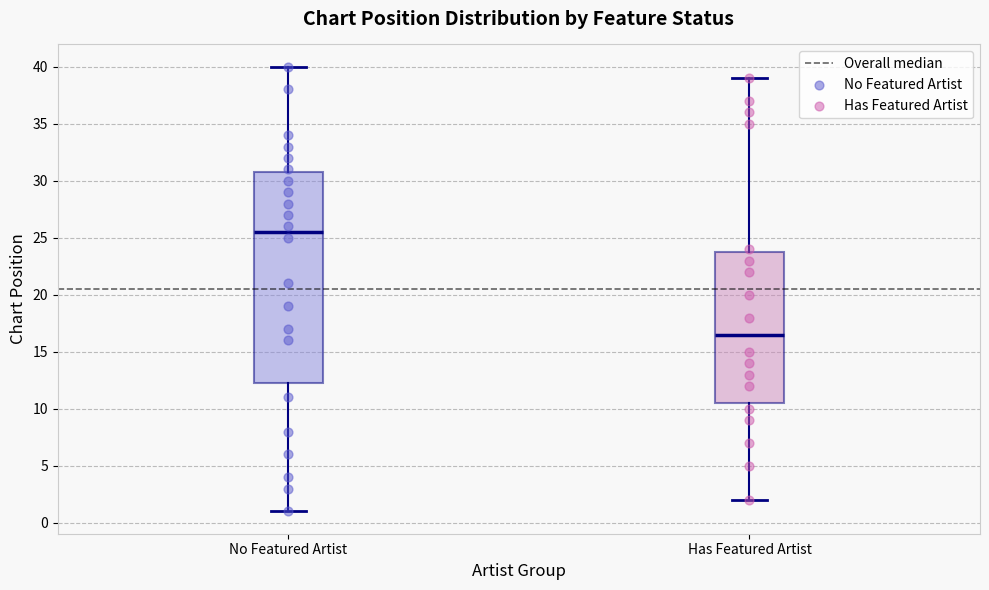

Reading left to right, read every box against the y-axis: the position of its median line, the range the box covers, and the ends of its whiskers. The values are not printed on the chart, so give them approximately, as read against the axis.

No Featured Artist: median 25.5, box 12.5 to 31.0, whiskers 1.0 to 40.0
Has Featured Artist: median 16.5, box 10.5 to 24.0, whiskers 2.0 to 39.0